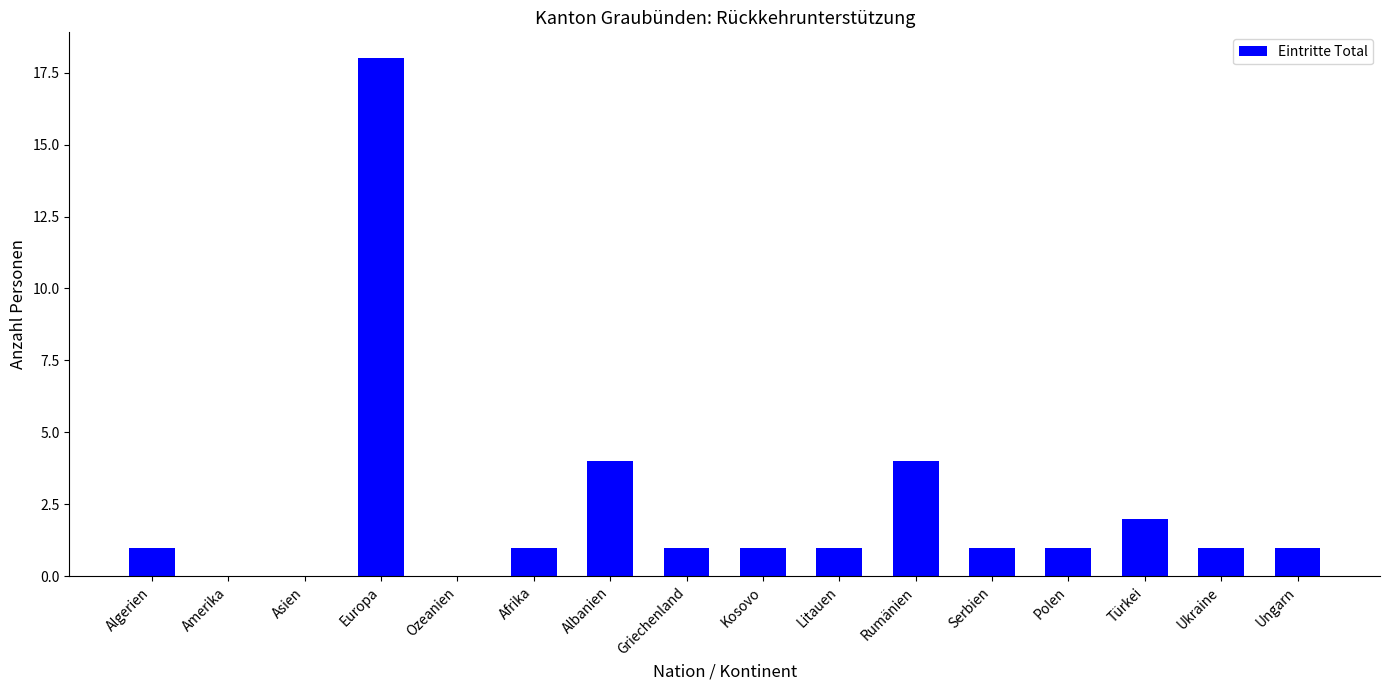

Reading right to left, transcribe all the data shown in this chart.

Ungarn=1	Ukraine=1	Türkei=2	Polen=1	Serbien=1	Rumänien=4	Litauen=1	Kosovo=1	Griechenland=1	Albanien=4	Afrika=1	Ozeanien=0	Europa=18	Asien=0	Amerika=0	Algerien=1